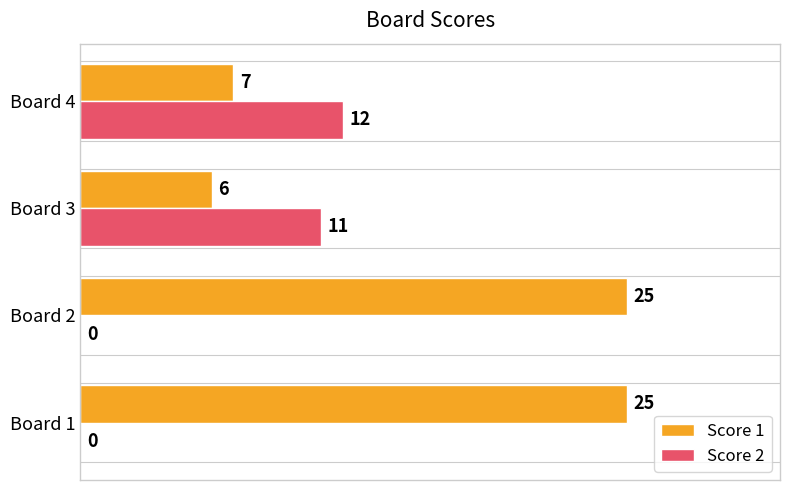

Is it true that Score 2 equals 12 at Board 4?

True